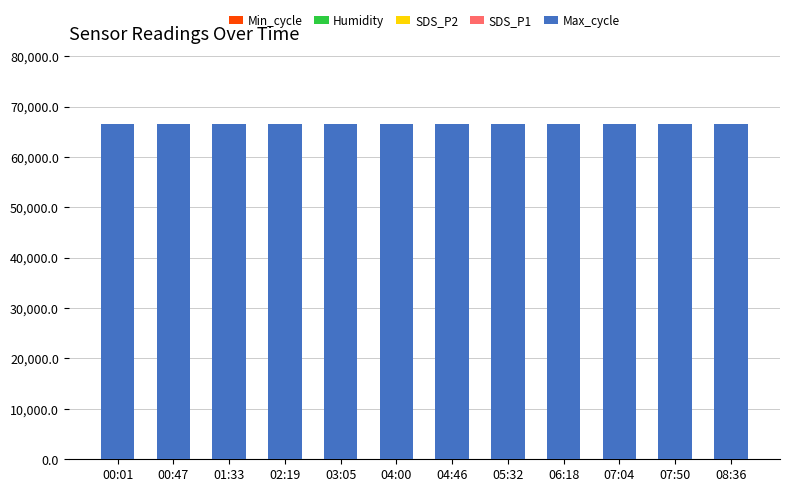

The value of SDS_P1 at 04:00 is 32.5. True or false?

True